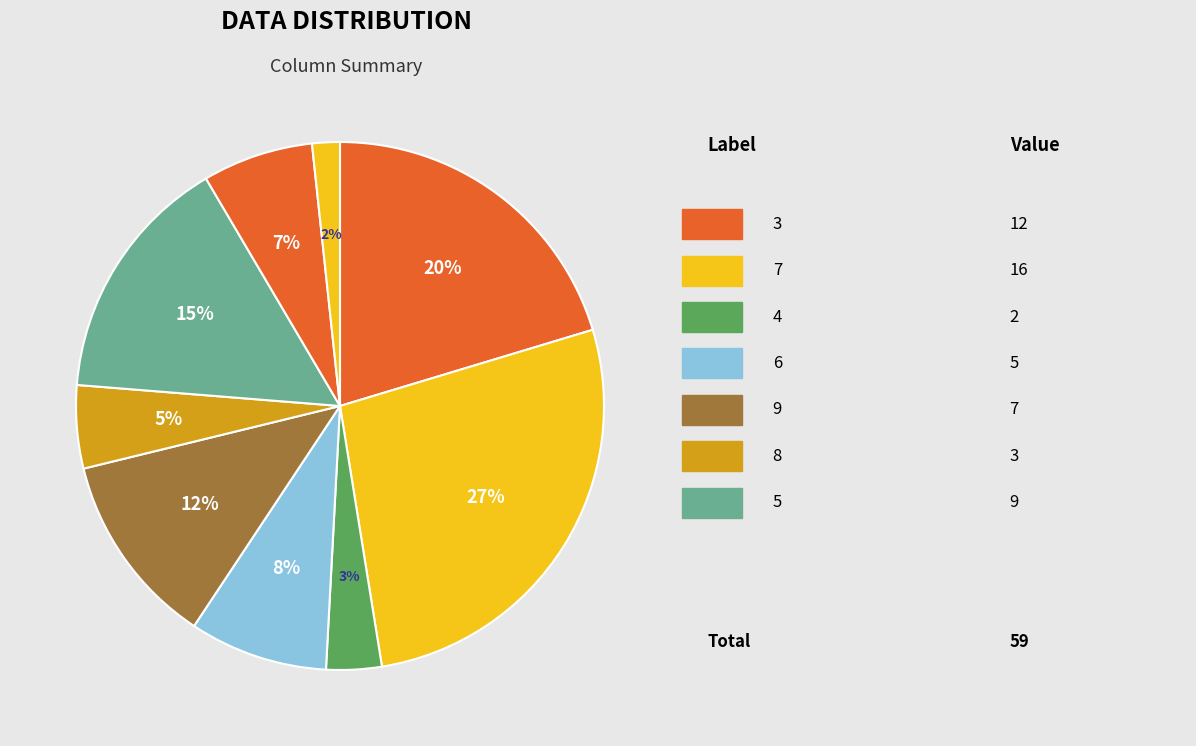

How many segments does this pie chart have?

9